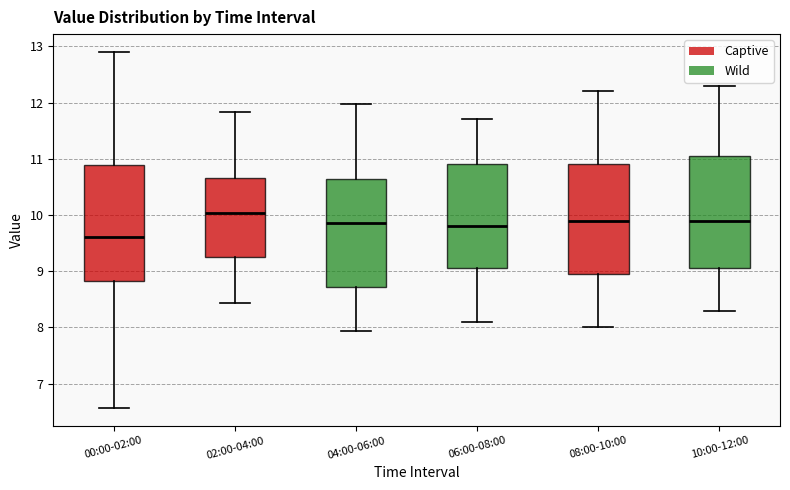

Reading left to right, read every box against the y-axis: the position of its median line, the range the box covers, and the ends of its whiskers. The values are not printed on the chart, so give them approximately, as read against the axis.

00:00-02:00: median 9.6, box 8.8 to 10.9, whiskers 6.6 to 12.9
02:00-04:00: median 10.0, box 9.3 to 10.7, whiskers 8.4 to 11.8
04:00-06:00: median 9.9, box 8.7 to 10.6, whiskers 7.9 to 12.0
06:00-08:00: median 9.8, box 9.1 to 10.9, whiskers 8.1 to 11.7
08:00-10:00: median 9.9, box 9.0 to 10.9, whiskers 8.0 to 12.2
10:00-12:00: median 9.9, box 9.1 to 11.1, whiskers 8.3 to 12.3